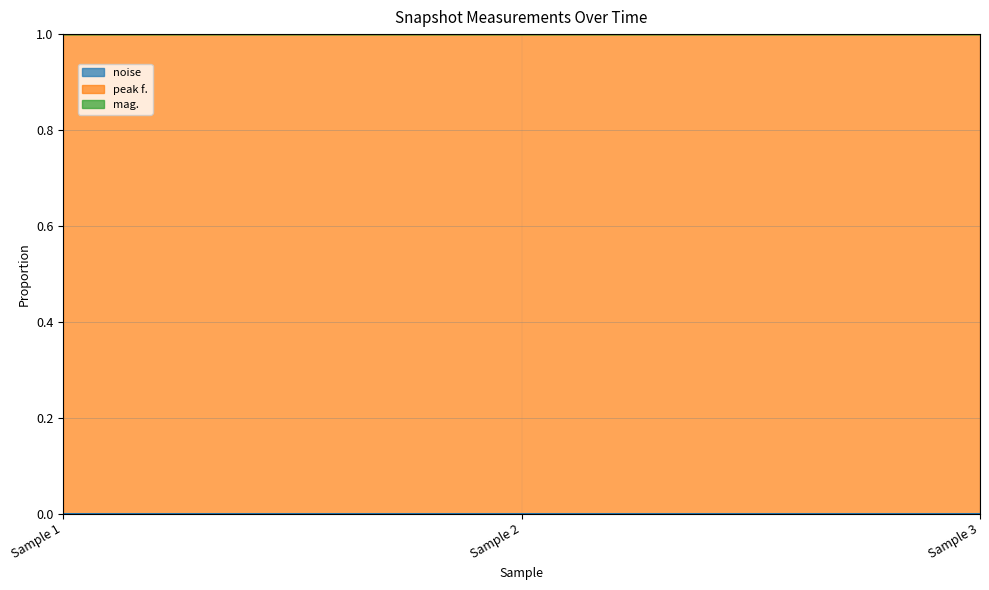

Does the chart display data point markers on the line(s)?

No